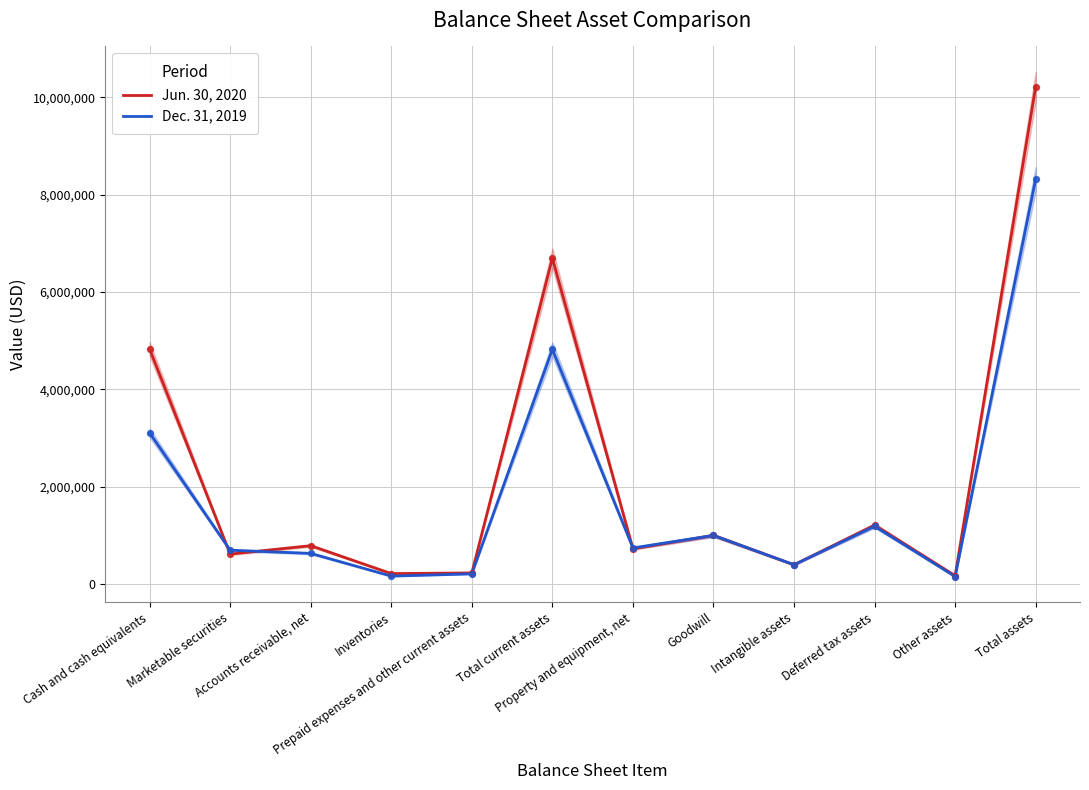

What is the total value across all series at Goodwill?

2004316